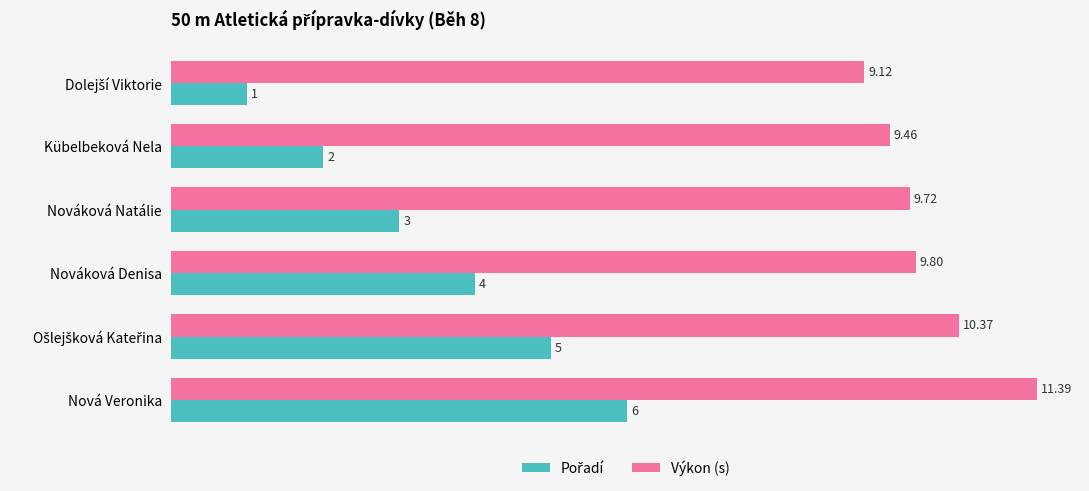

What is the difference between the maximum and minimum values in the Výkon (s) series?

2.3